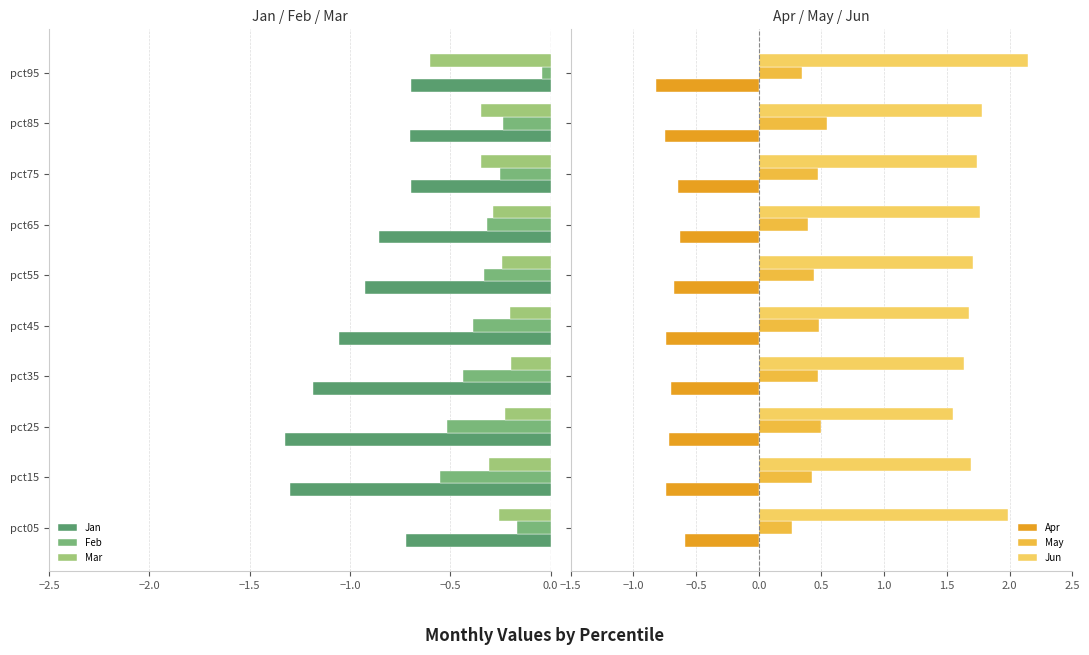

The Jan series shows -0.5 at pct55. True or false?

False